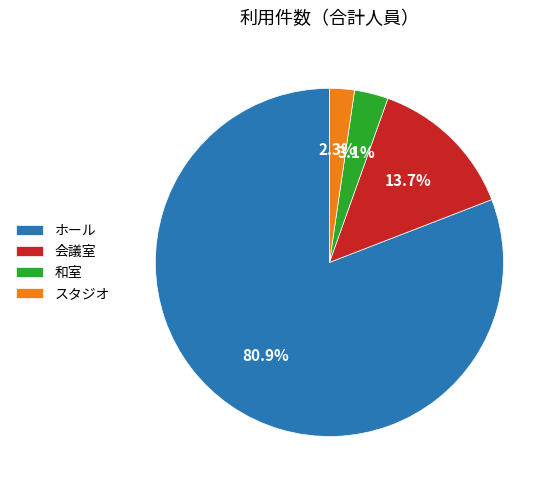

To the nearest percent, what is the difference between the largest and smallest slice percentages?

79%